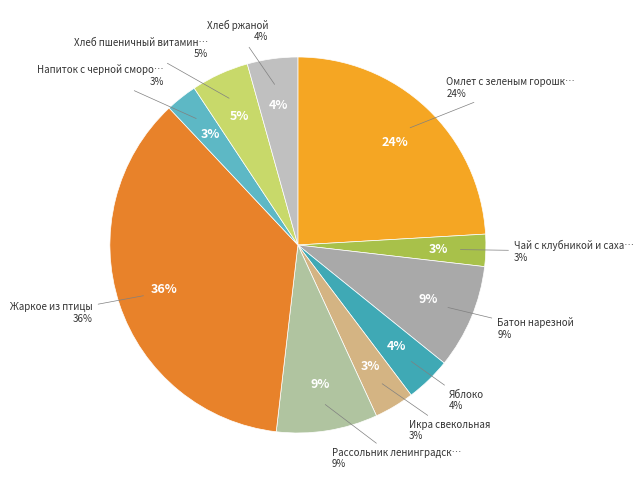

What percentage is the Жаркое из птицы slice, to the nearest percent?

36%